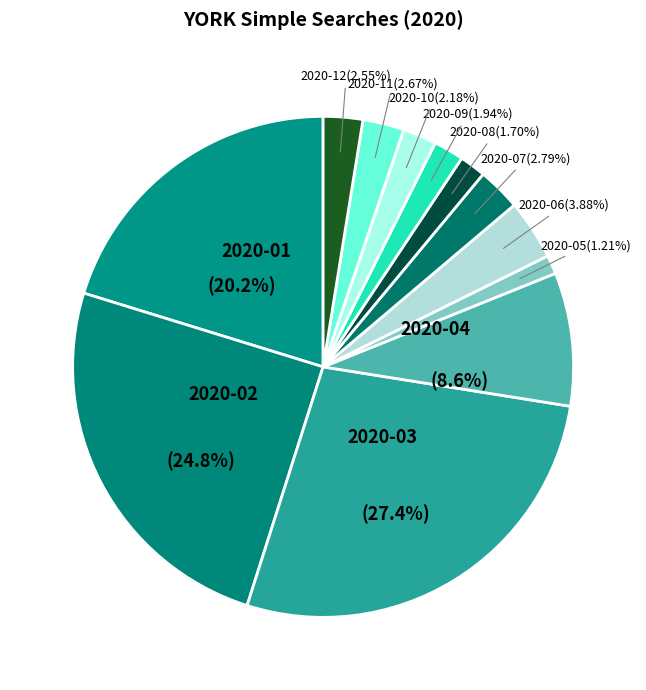

How many slices are in this pie chart?

12